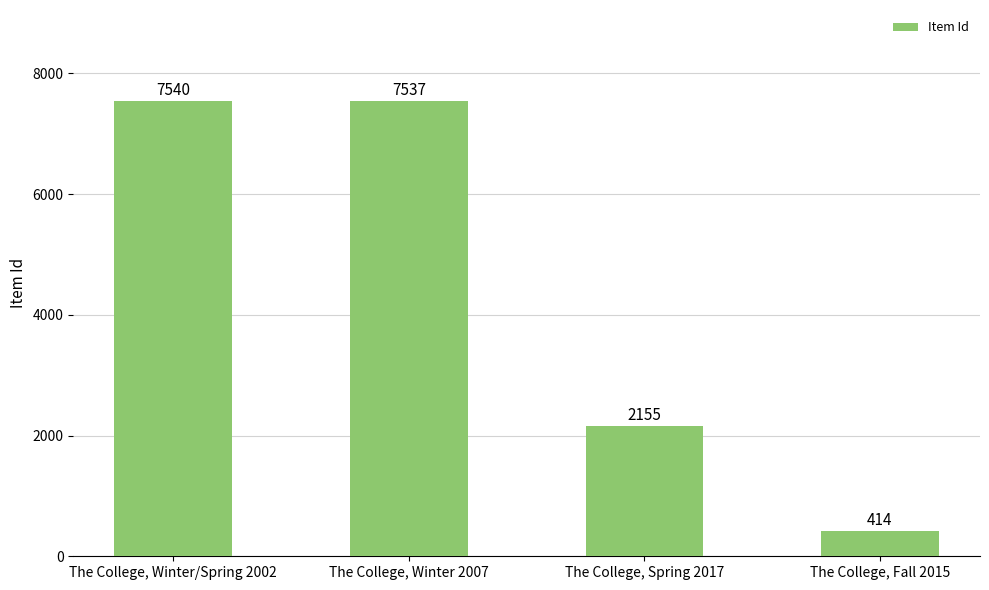

What is the difference between the second highest and minimum values?

7123